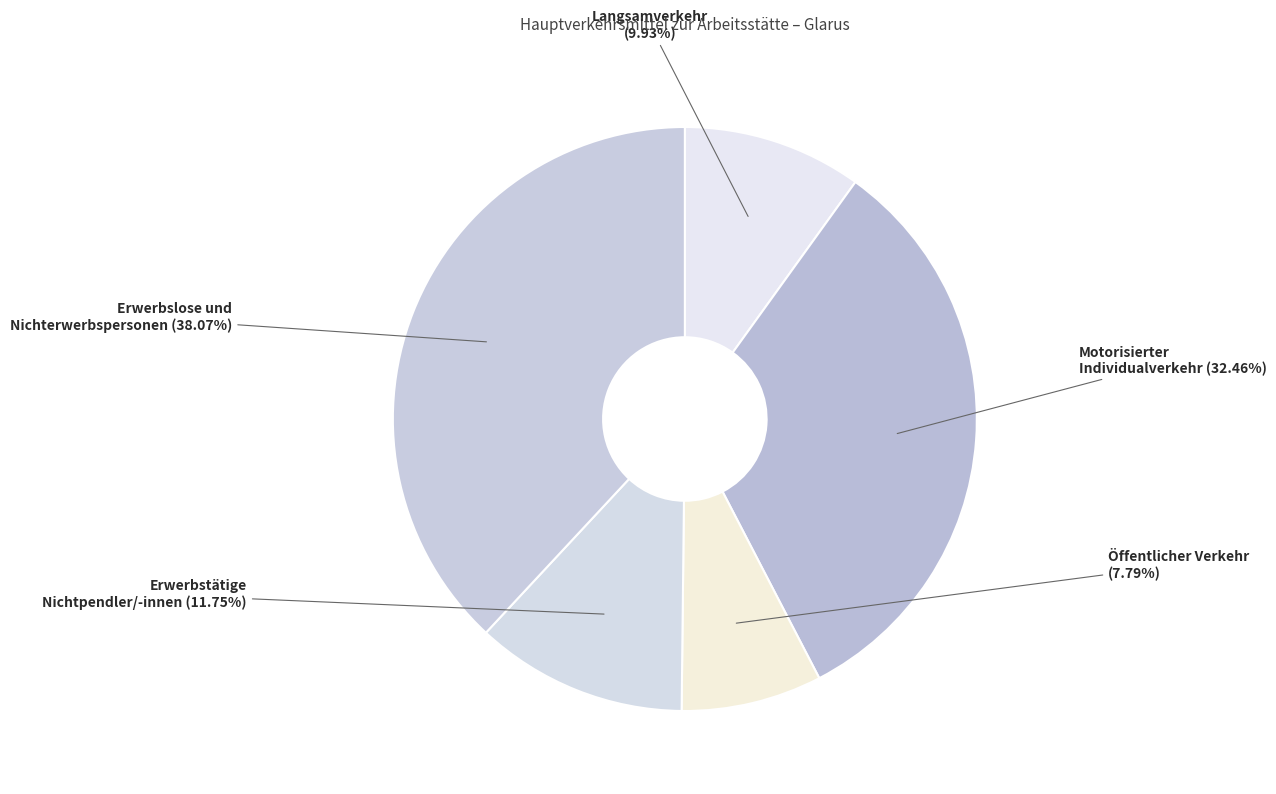

The Langsamverkehr slice represents 19% of the pie. True or false?

False